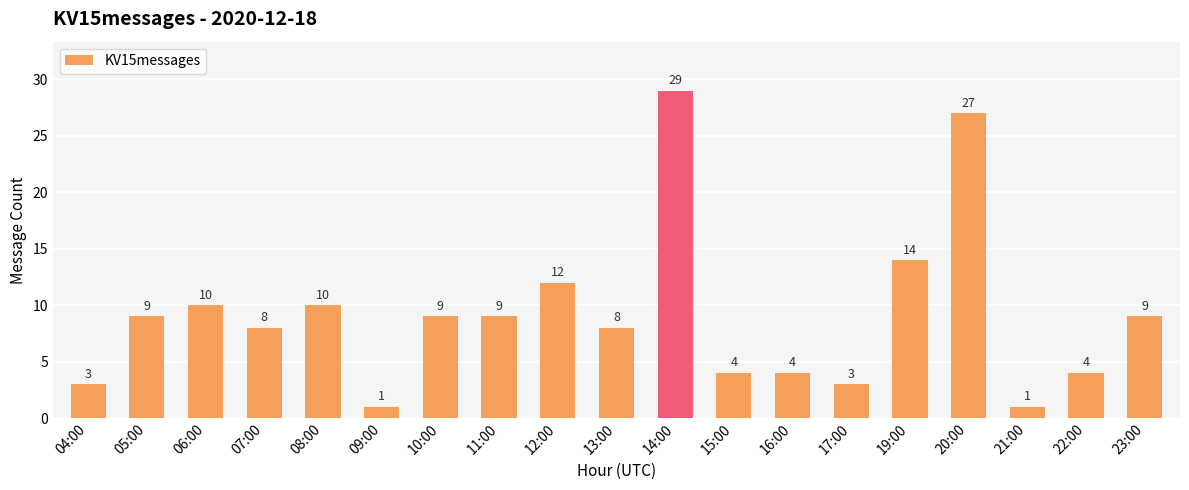

What is the difference between the maximum and minimum values?

28